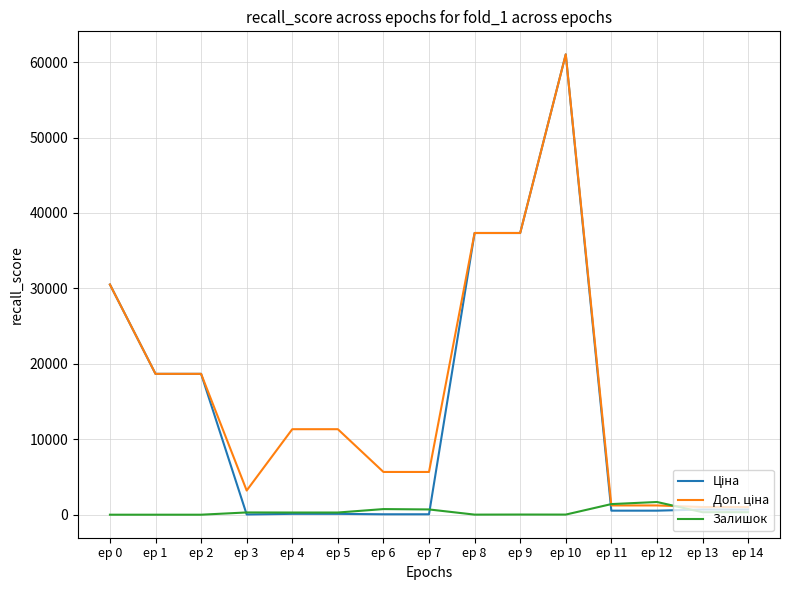

Which label corresponds to the largest value in the chart?

ep 10